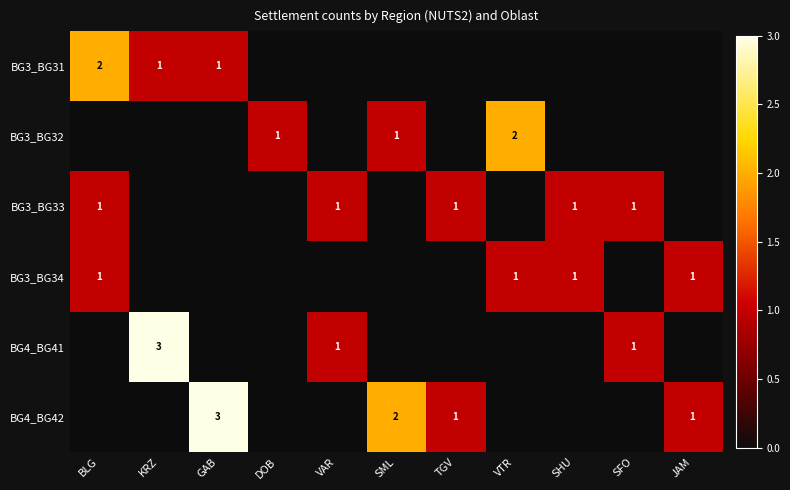

Is it true that BG3_BG31 equals 1 at KRZ?

True